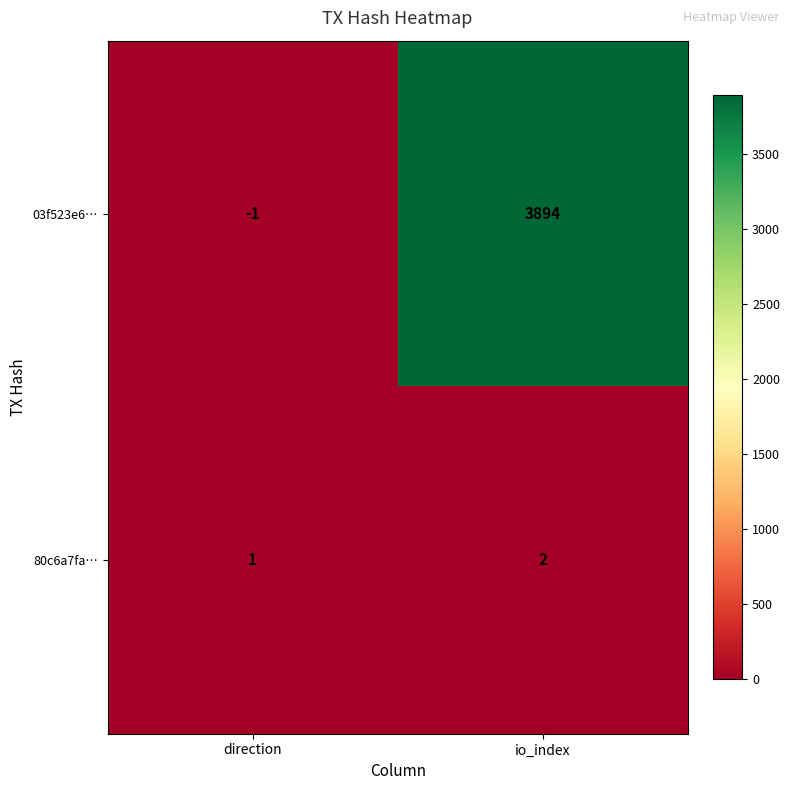

What is the total value across all series at io_index?

3896